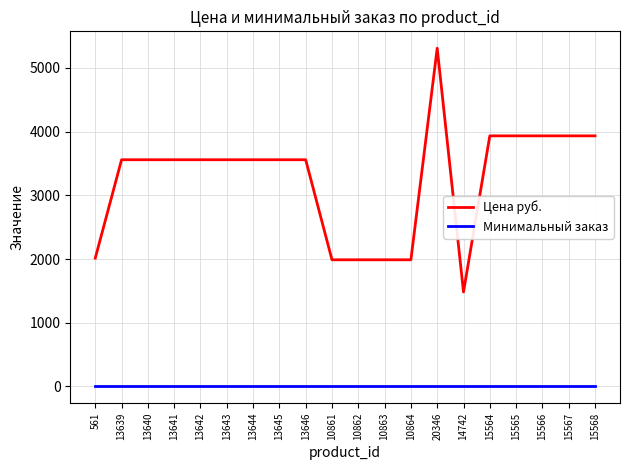

At how many categories does at least one series exceed 3504?

14